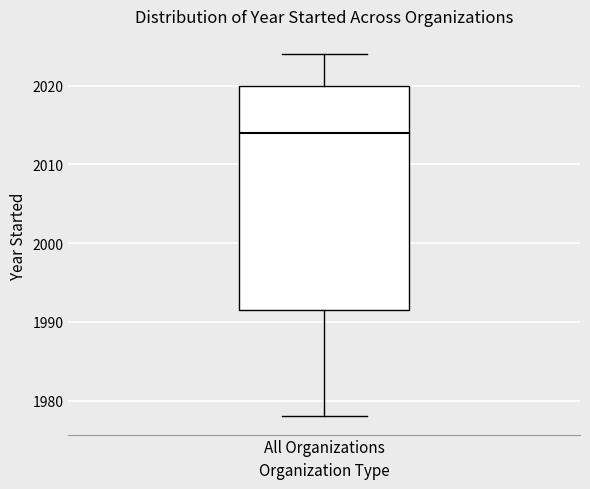

Transcribe this box plot: give where the median line is, the range the box spans, and where the two whiskers end, as read against the y-axis. The values are not printed on the chart, so give them approximately, as read against the axis.

median 2014, box 1992 to 2020, whiskers 1978 to 2024